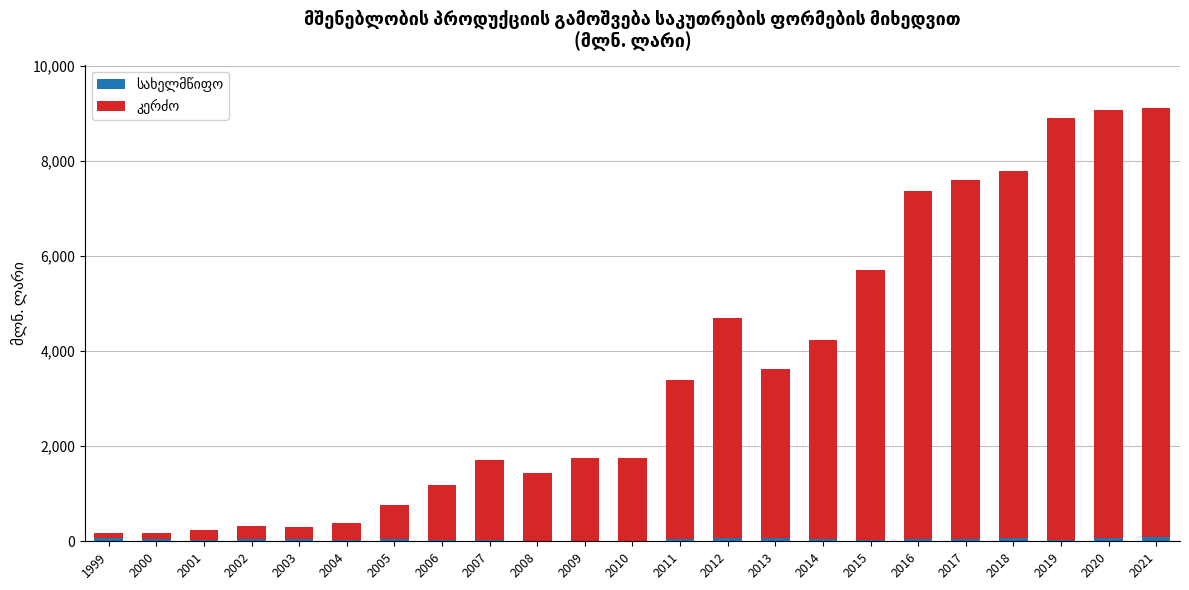

How many categories are shown in the chart?

23